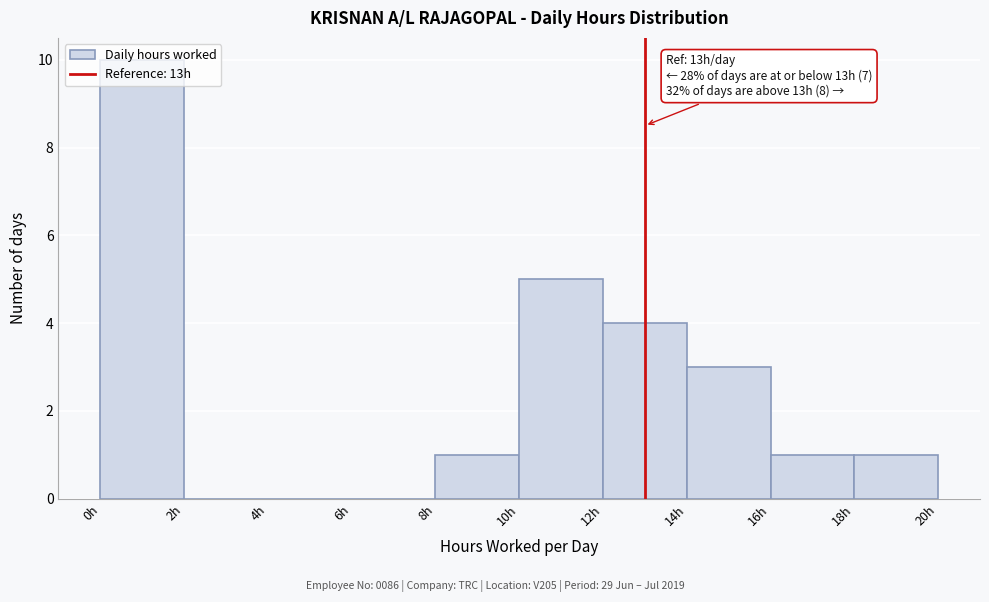

Which range on the x-axis has the tallest bar?

0 to 2